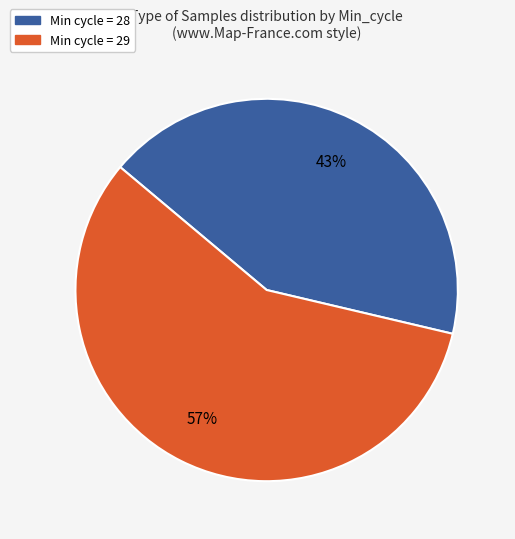

To the nearest percent, what is the average slice percentage?

50%